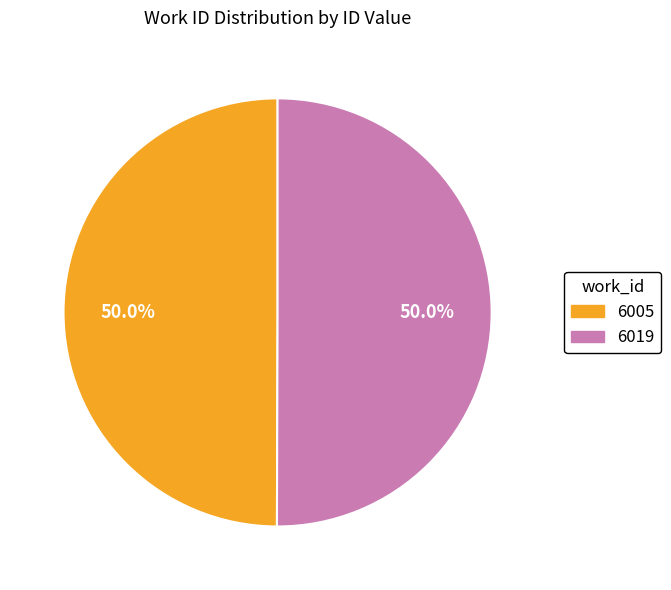

Is it true that 6005 is 50% of the pie?

True